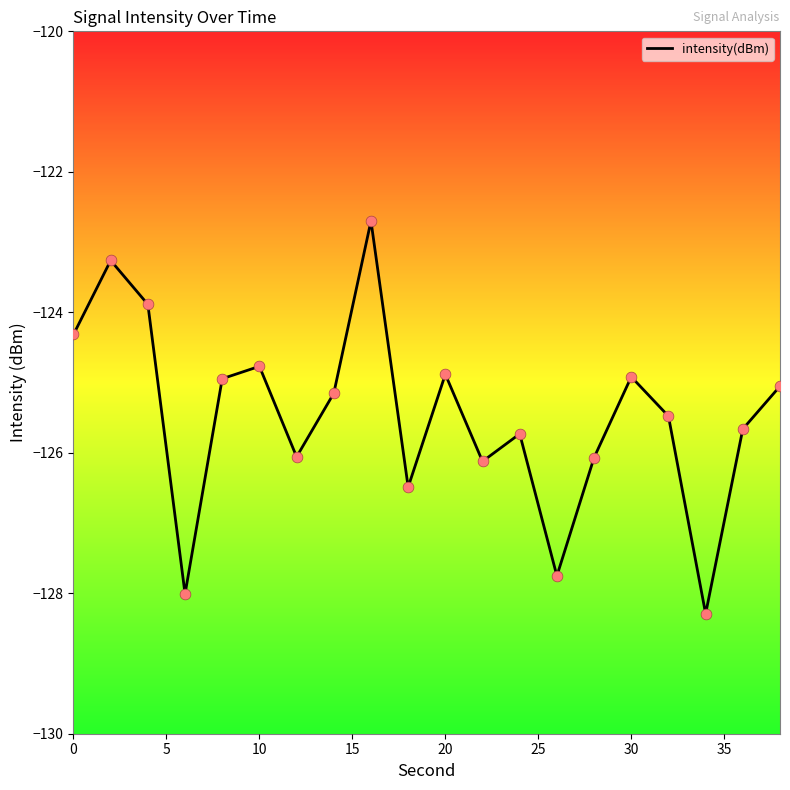

What is the smallest value displayed?

-128.3